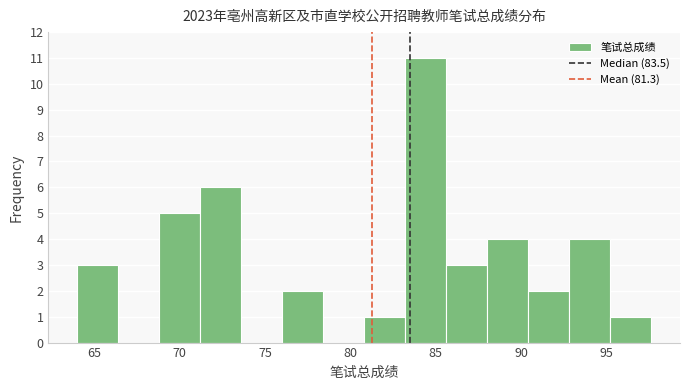

Reading left to right, transcribe this chart: for each bar, give the range it covers on the x-axis and its height. Neither the bar edges nor the heights are printed on the chart, so give them approximately, as read against the axes.

64.0 to 66.5: 3
66.5 to 69.0: 0
69.0 to 71.0: 5
71.0 to 73.5: 6
73.5 to 76.0: 0
76.0 to 78.5: 2
78.5 to 81.0: 0
81.0 to 83.0: 1
83.0 to 85.5: 11
85.5 to 88.0: 3
88.0 to 90.5: 4
90.5 to 93.0: 2
93.0 to 95.0: 4
95.0 to 97.5: 1